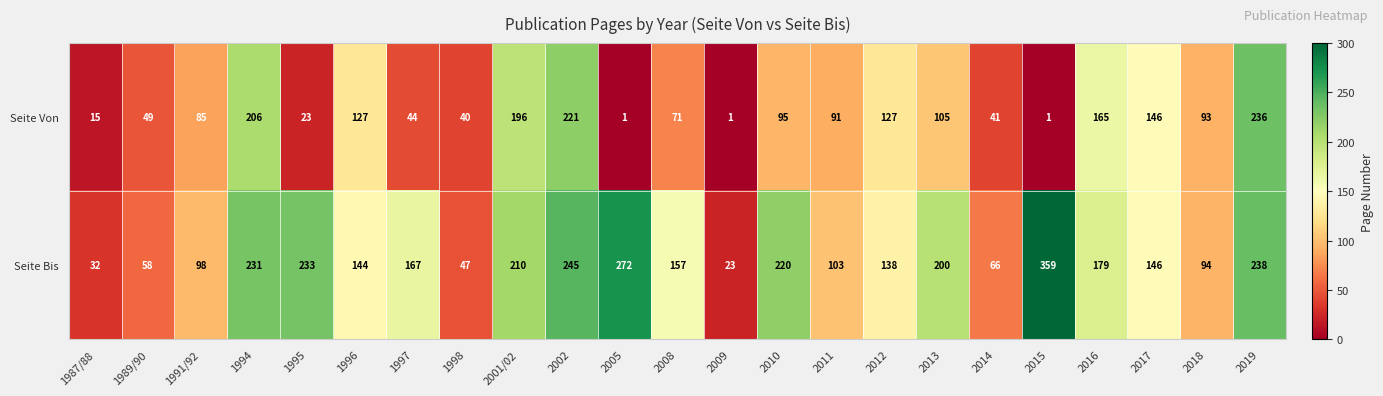

At which label does Seite Von first exceed 91?

1994